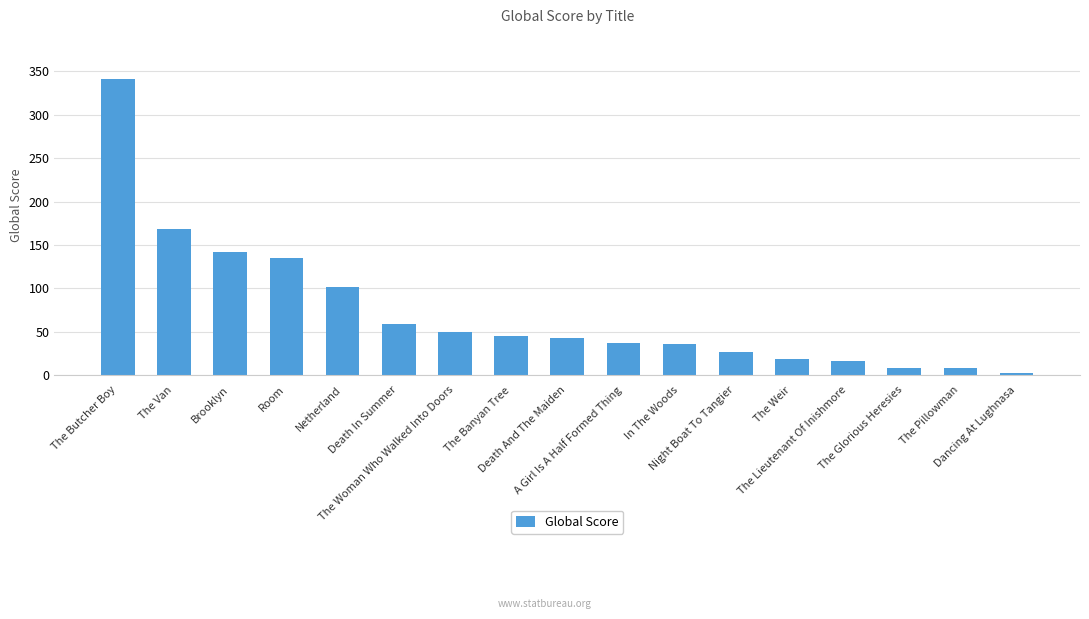

What is the label of the 2nd bar from the right?

The Pillowman